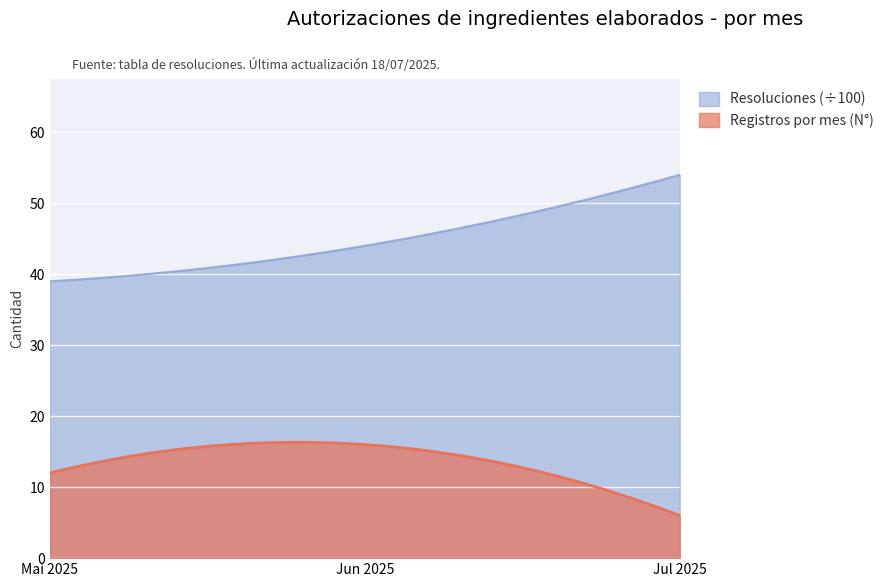

List the series in order of their peak value, highest first.

Resoluciones (÷100), Registros por mes (N°)